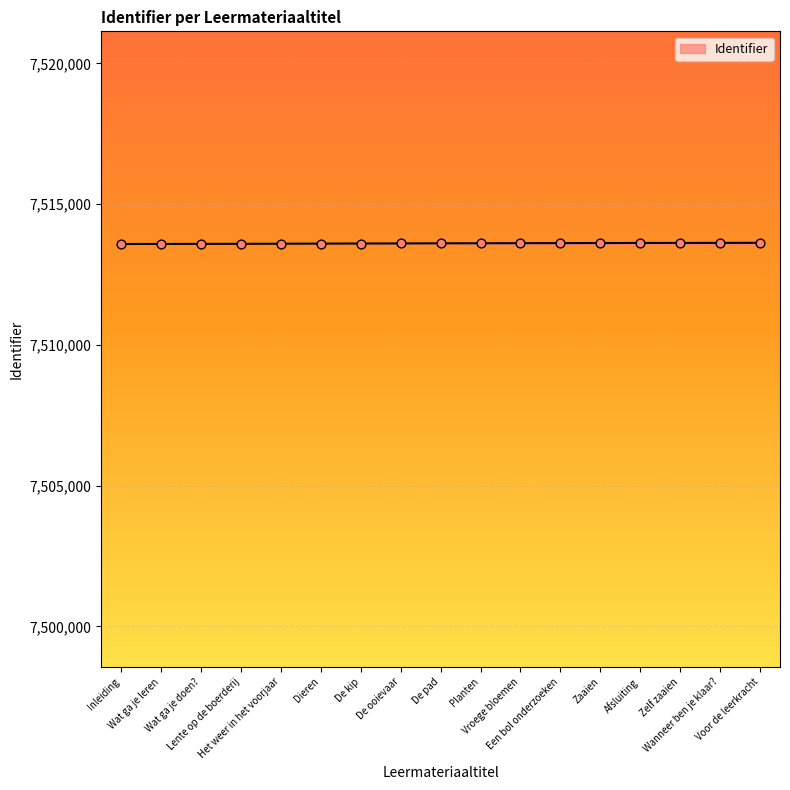

Approximately how many times larger is the value at Planten compared to Wat ga je doen??

1.0